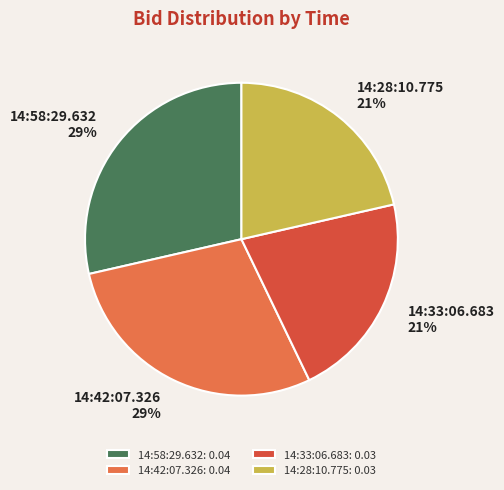

To the nearest percent, what portion does 14:33:06.683 represent?

21%